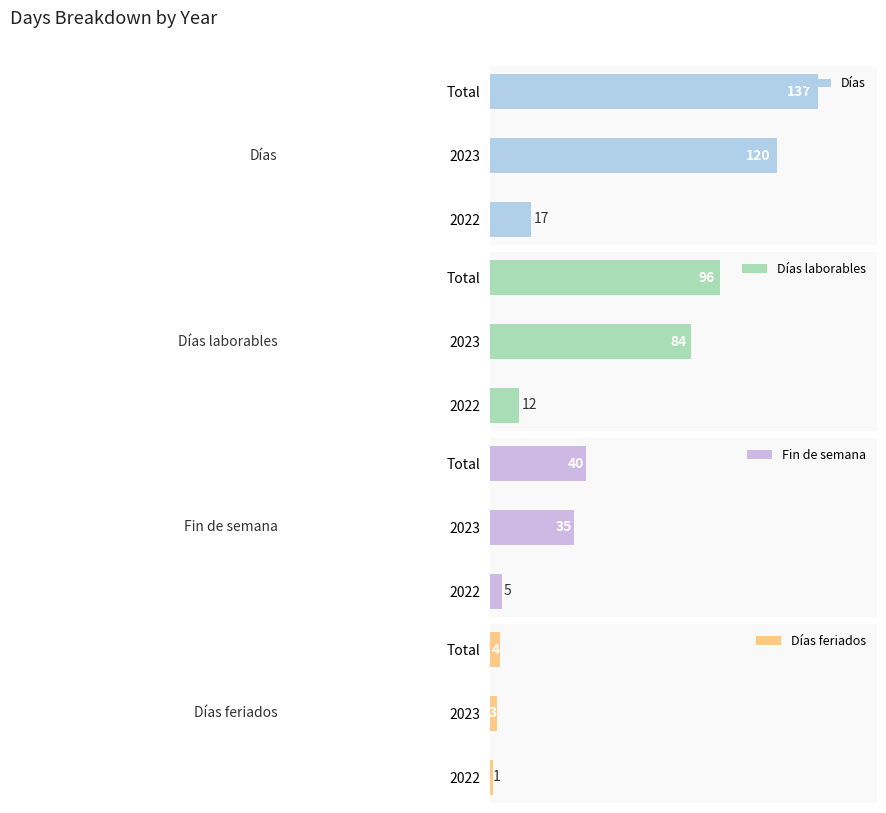

How many distinct data groups are displayed?

4